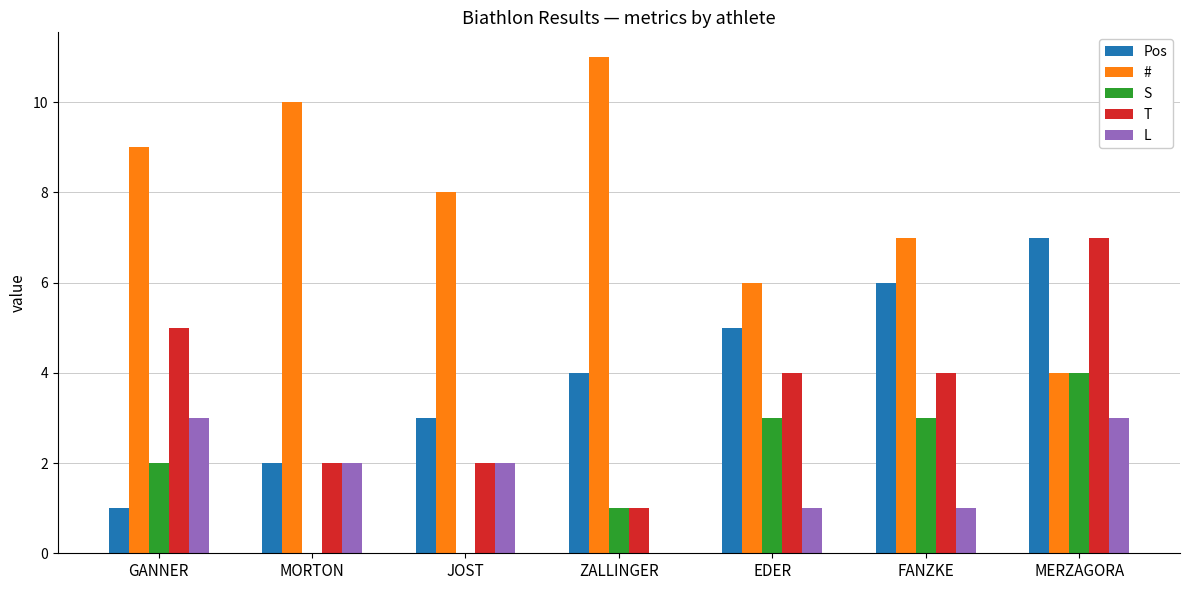

The T series shows 5 at GANNER. True or false?

True